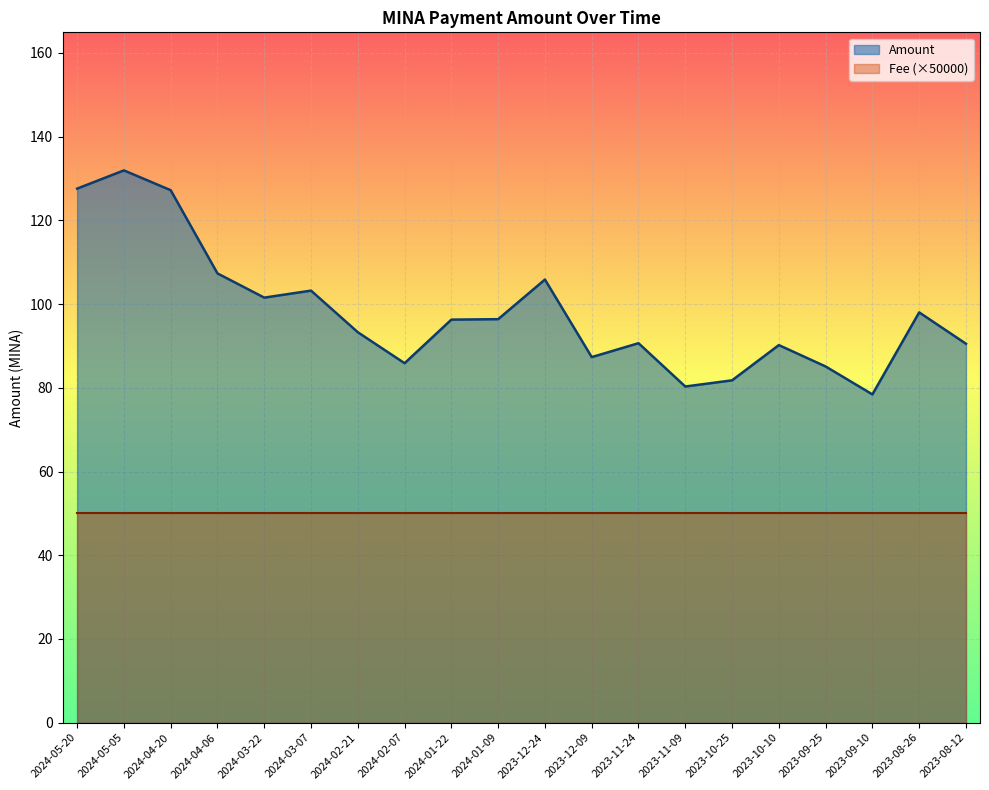

At which category does the data reach its first local valley?

2024-03-22